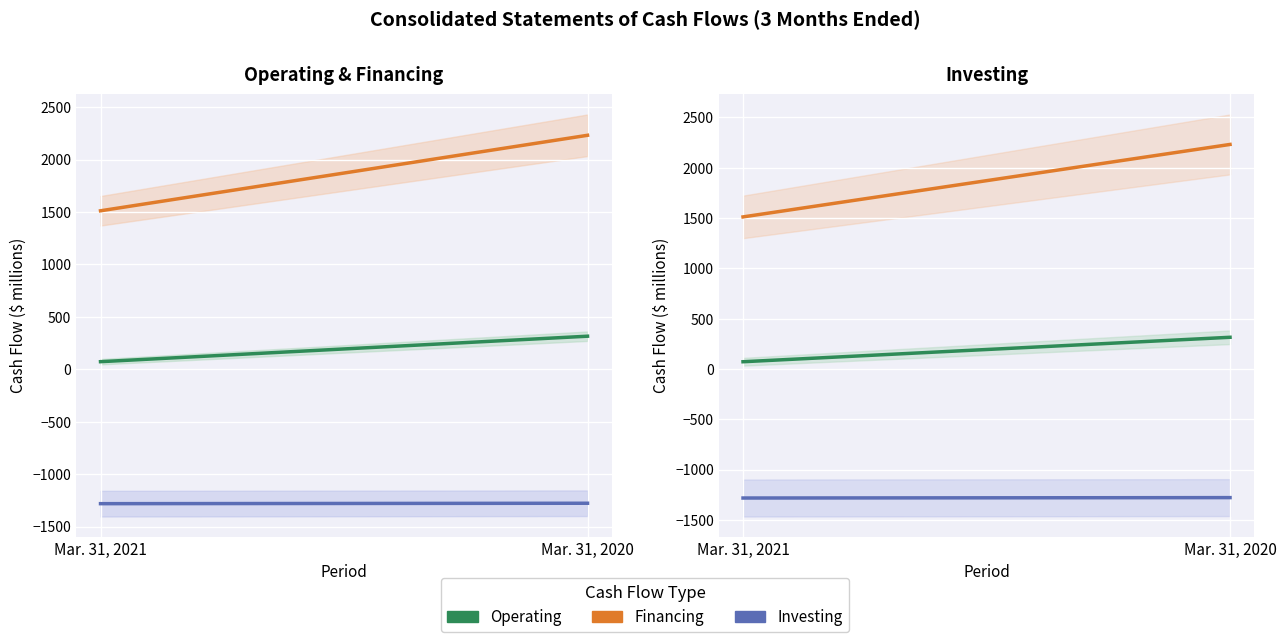

Which series has the largest total across all categories?

Financing